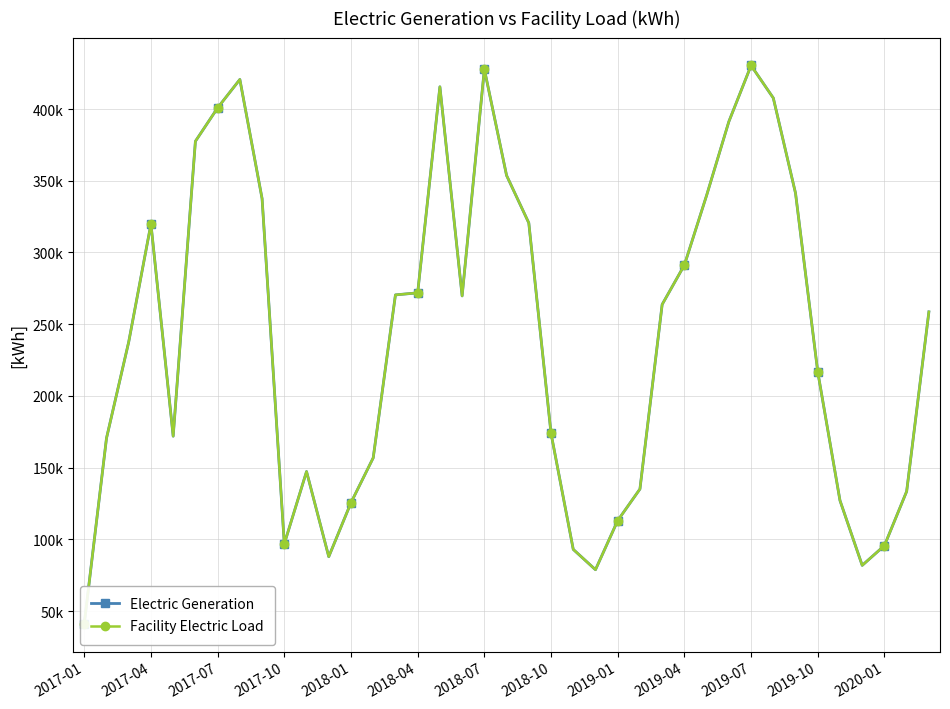

What is the difference between the Facility Electric Load values at 20 and 27?

29342.0